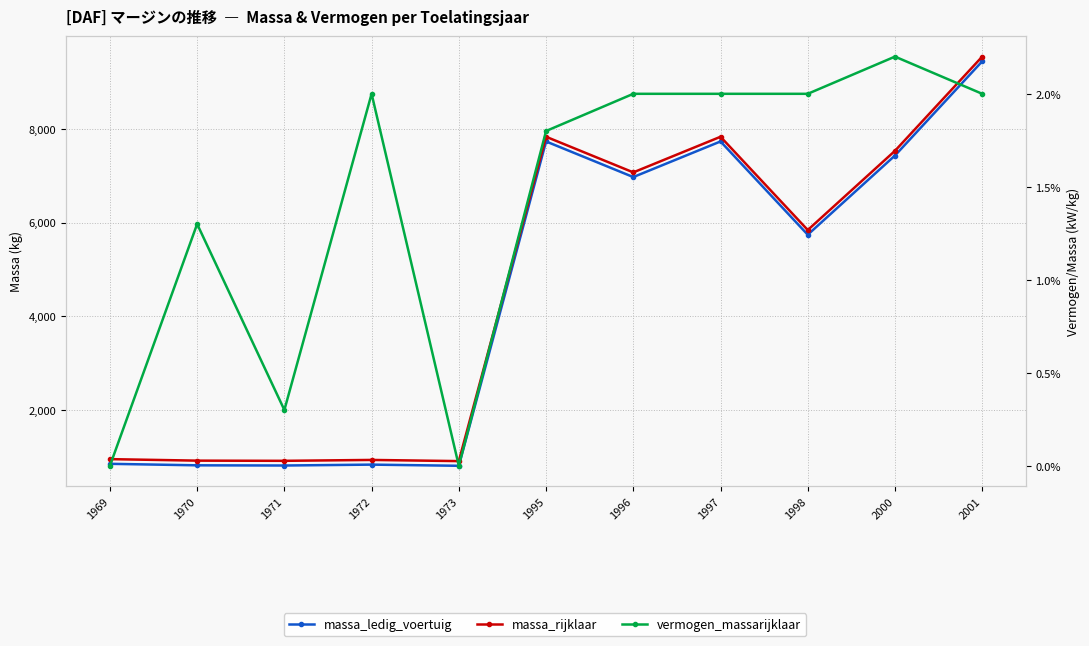

True or false: massa_rijklaar and massa_ledig_voertuig cross at least once.

False